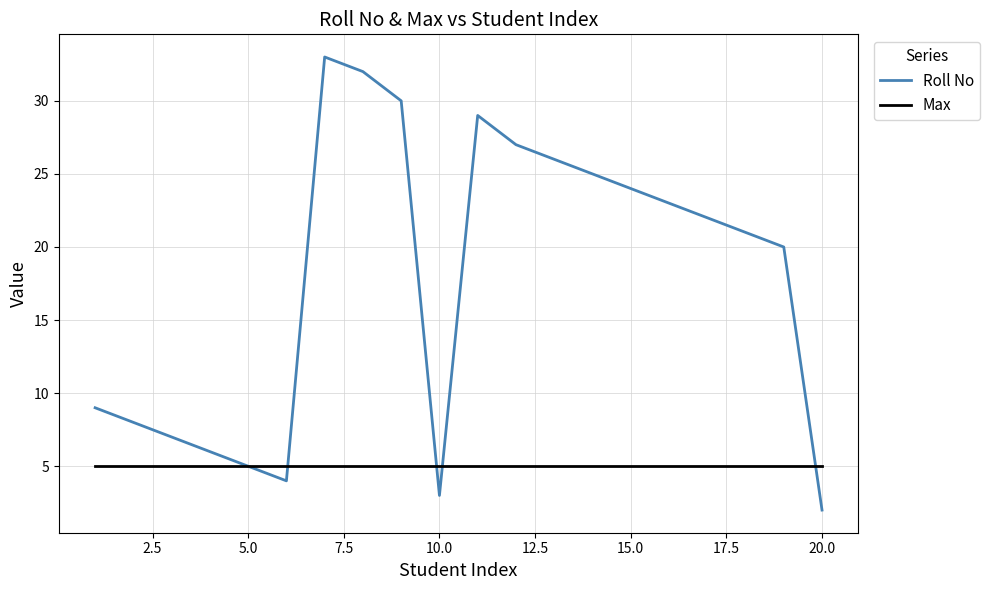

Which series has the largest range (max minus min)?

Roll No